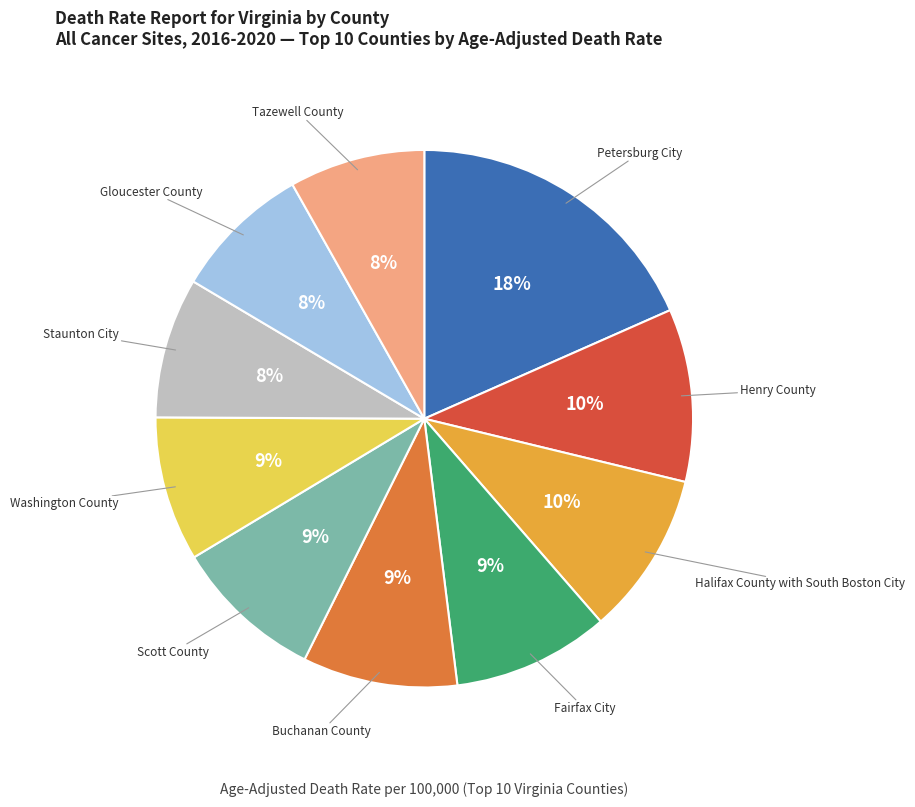

Is there any slice that represents more than half of the pie?

No